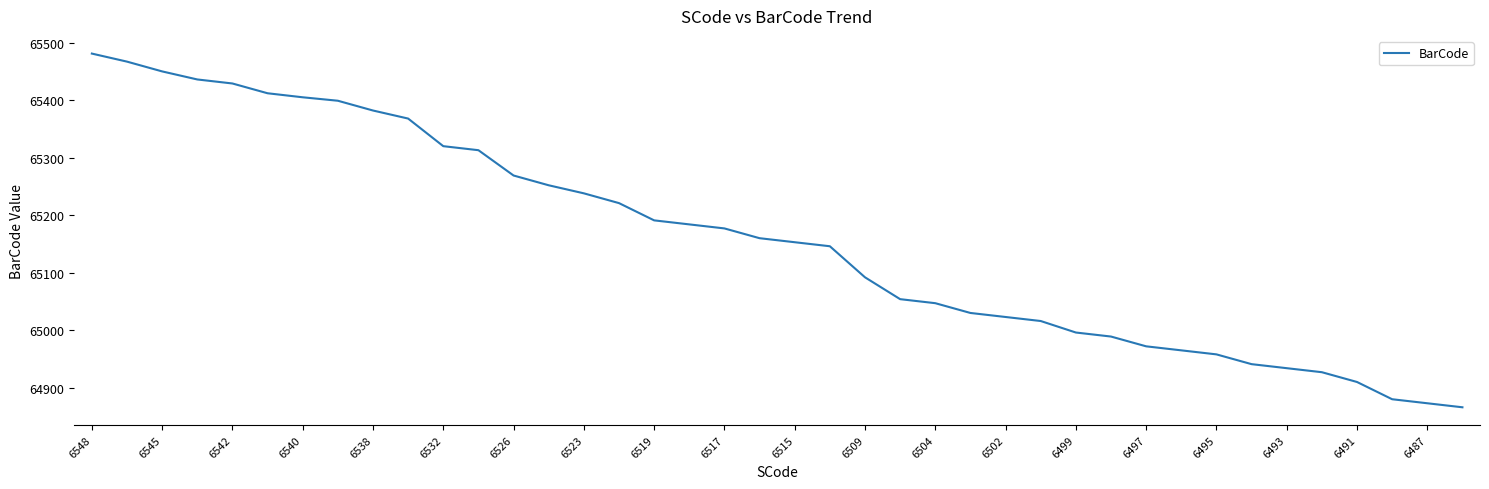

What is the difference between the maximum and minimum values?

615